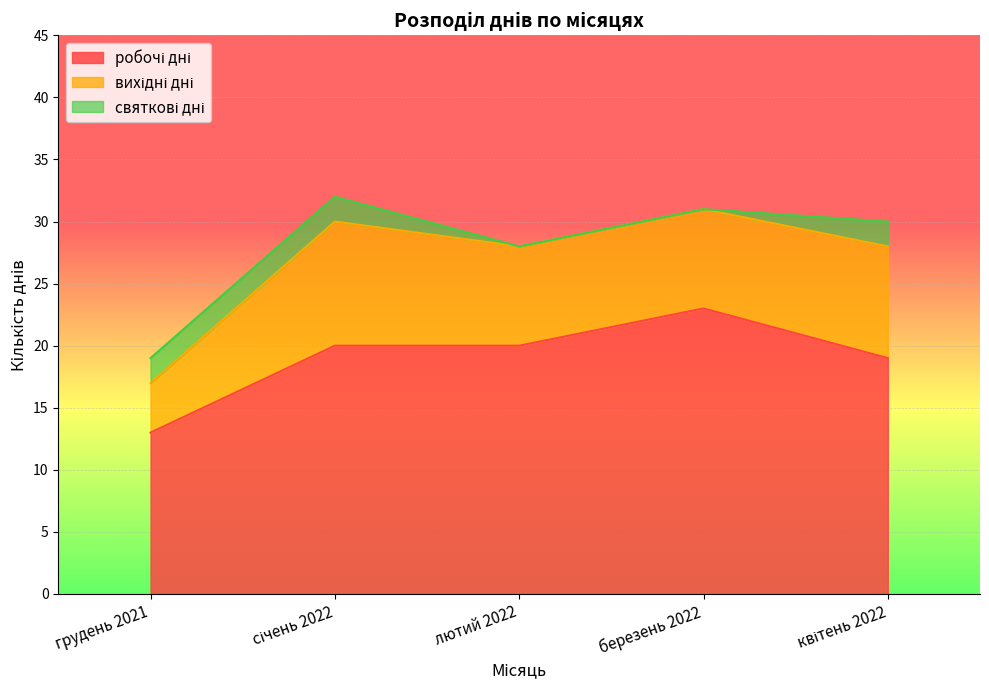

What is the total value across all series at лютий 2022?

28